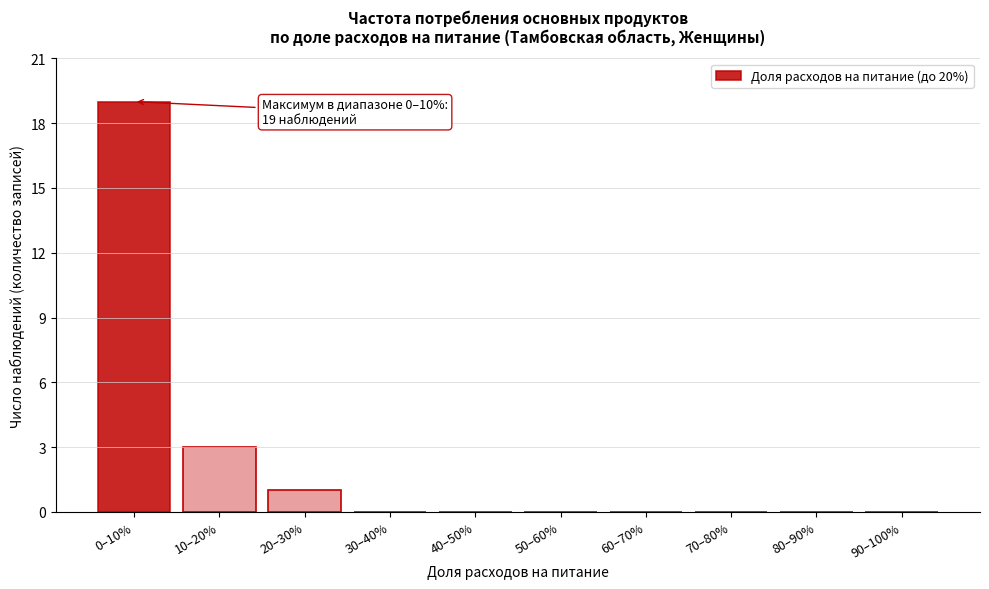

Reading left to right, what are all the values shown in this chart?

0–10%=19	10–20%=3	20–30%=1	30–40%=0	40–50%=0	50–60%=0	60–70%=0	70–80%=0	80–90%=0	90–100%=0